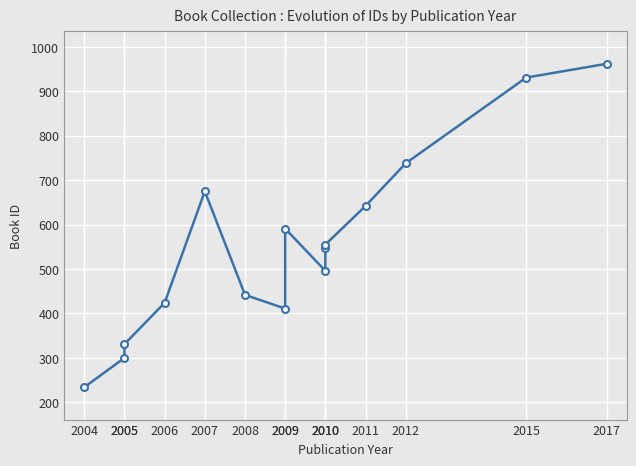

What is the maximum value shown in the chart?

962